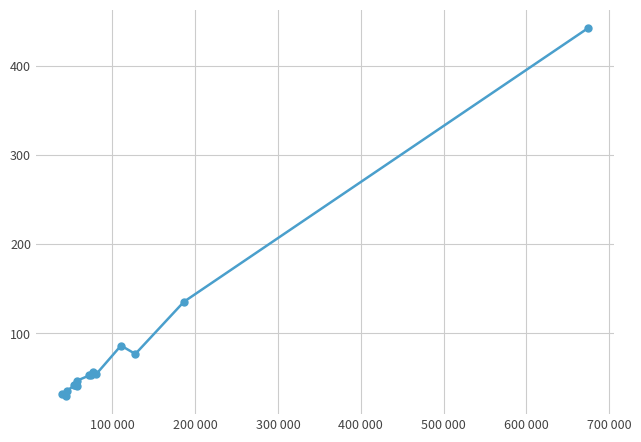

True or false: the data has more than 2 interior local peaks.

True